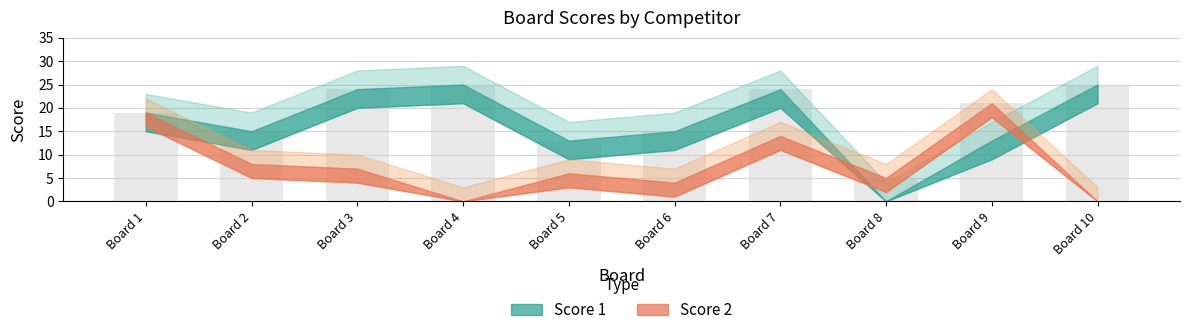

Reading left to right, list all the values displayed in this chart.

Board 1=19	Board 2=15	Board 3=24	Board 4=25	Board 5=13	Board 6=15	Board 7=24	Board 8=5	Board 9=21	Board 10=25